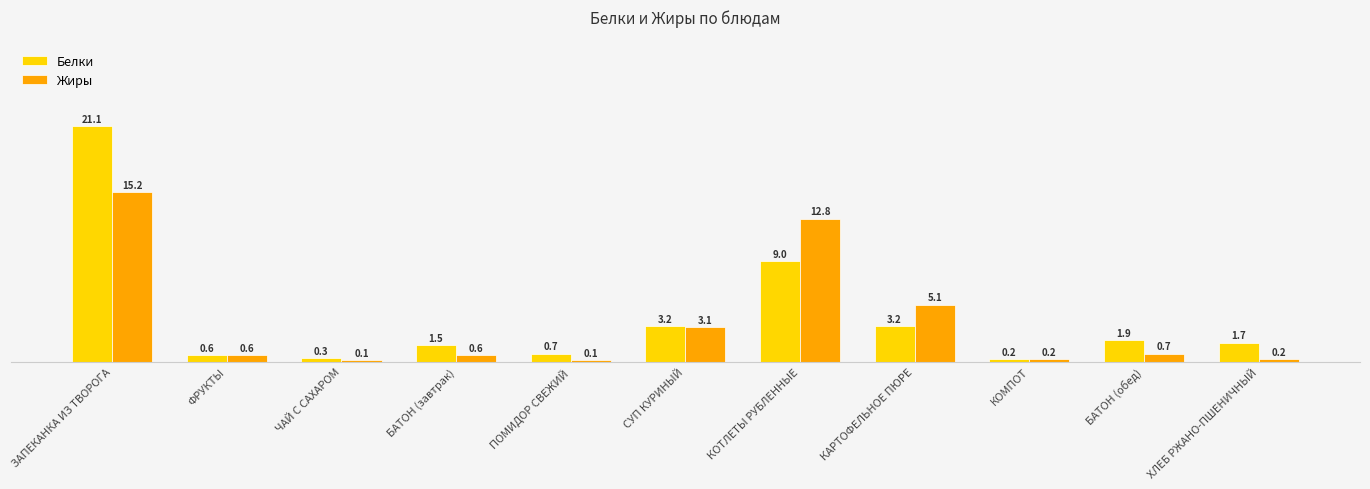

What position from the right is СУП КУРИНЫЙ?

6